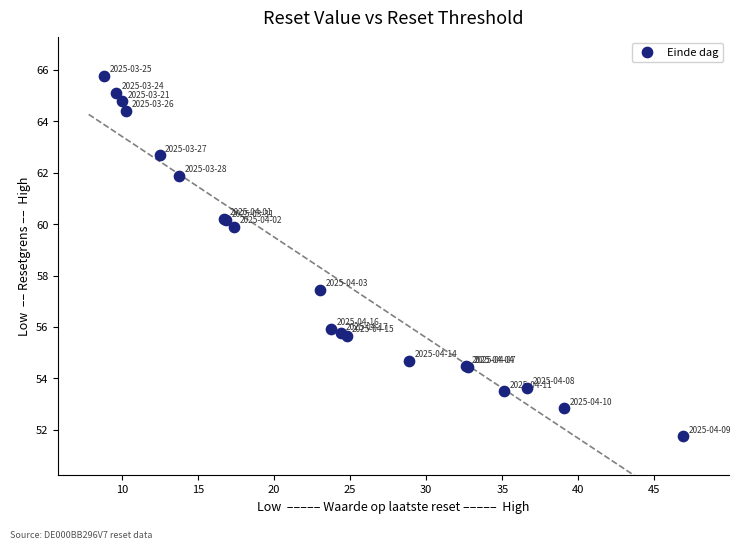

What Y value in the scatter plot is closest to 58?

57.5